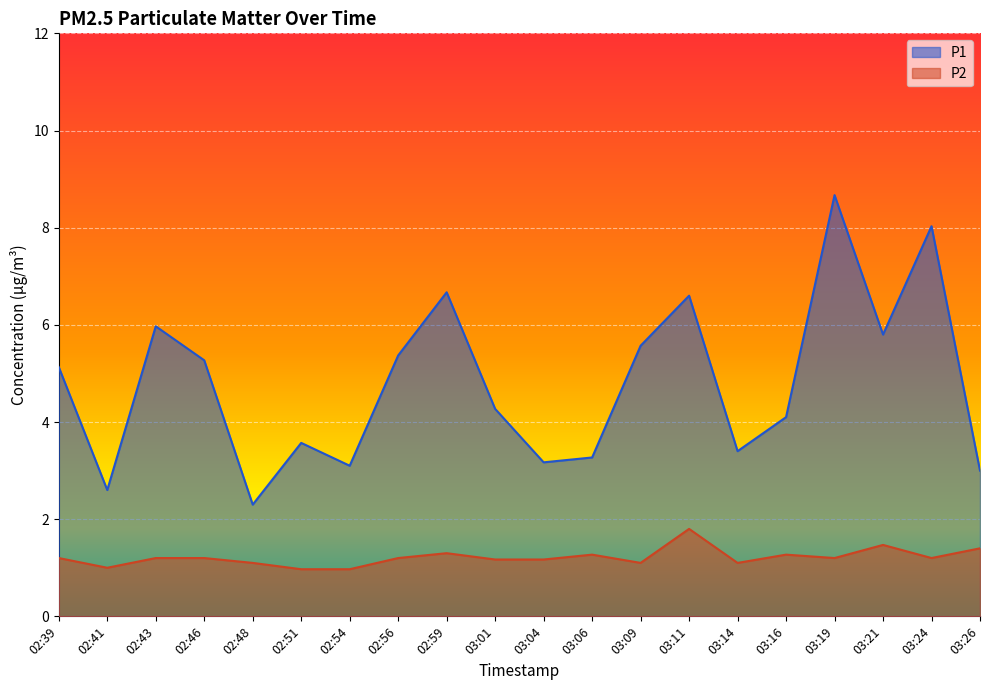

How many interior local peaks does the P1 series have?

6